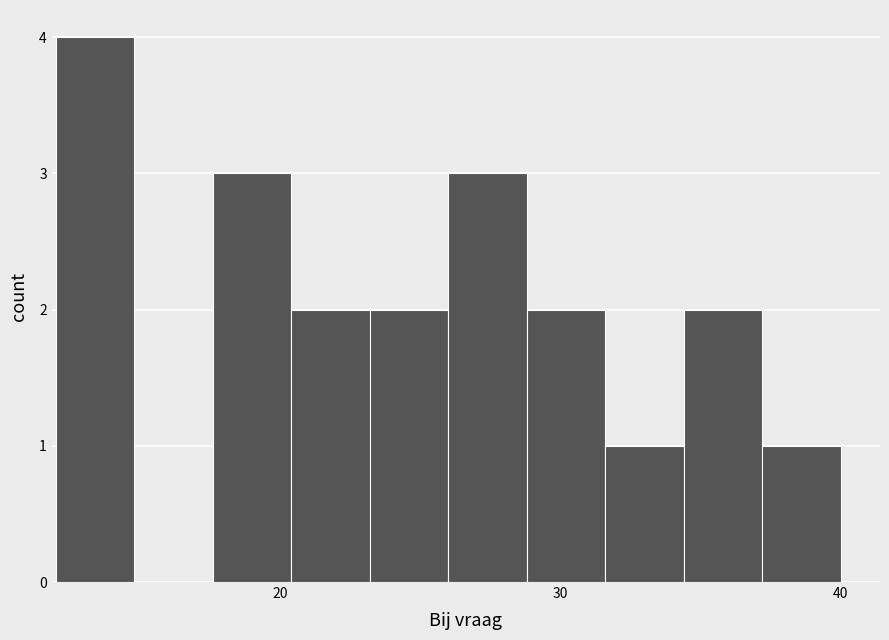

Read against the x-axis, roughly where is the centre of the tallest bar?

13